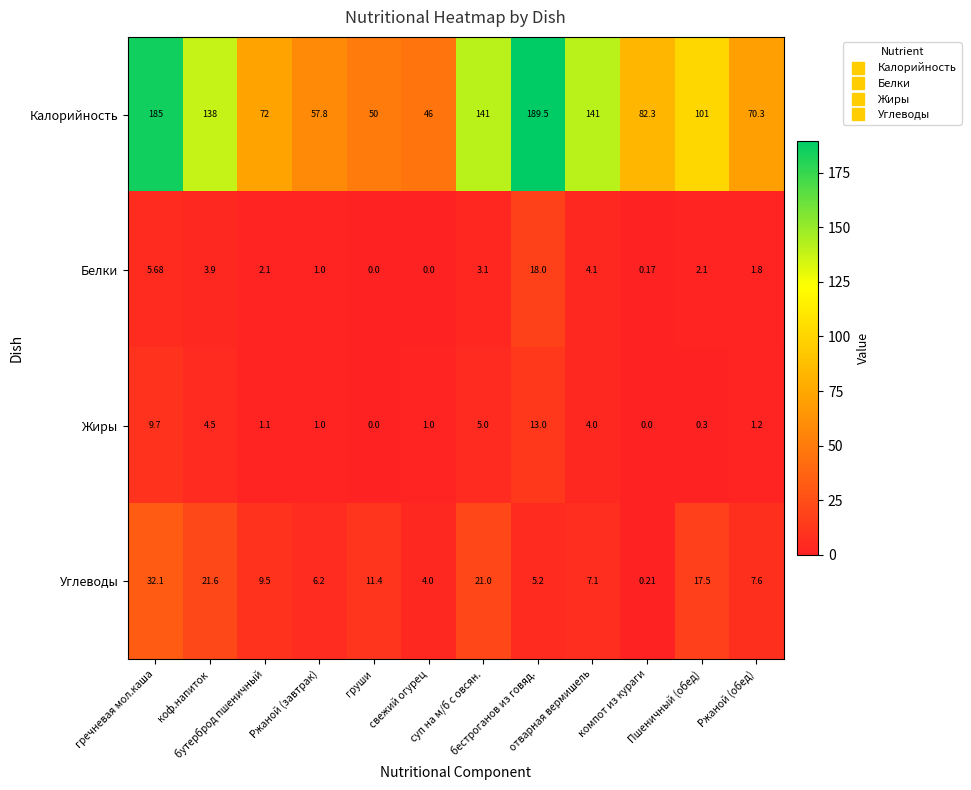

Which series has the largest total across all categories?

Калорийность